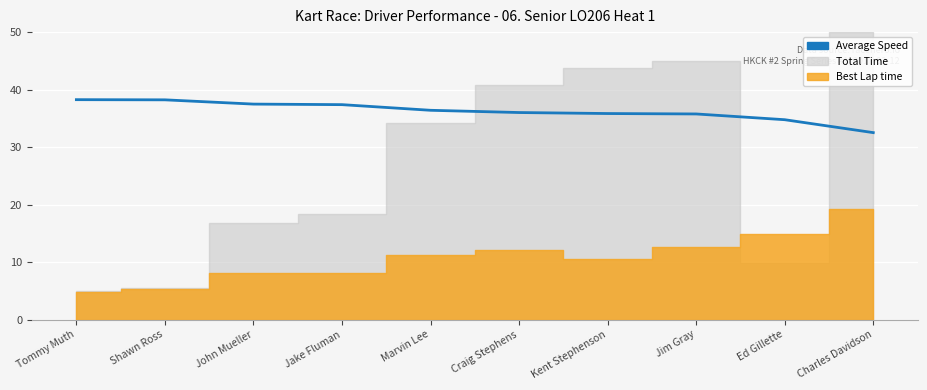

The chart shows a value of 37.5 at John Mueller. True or false?

True